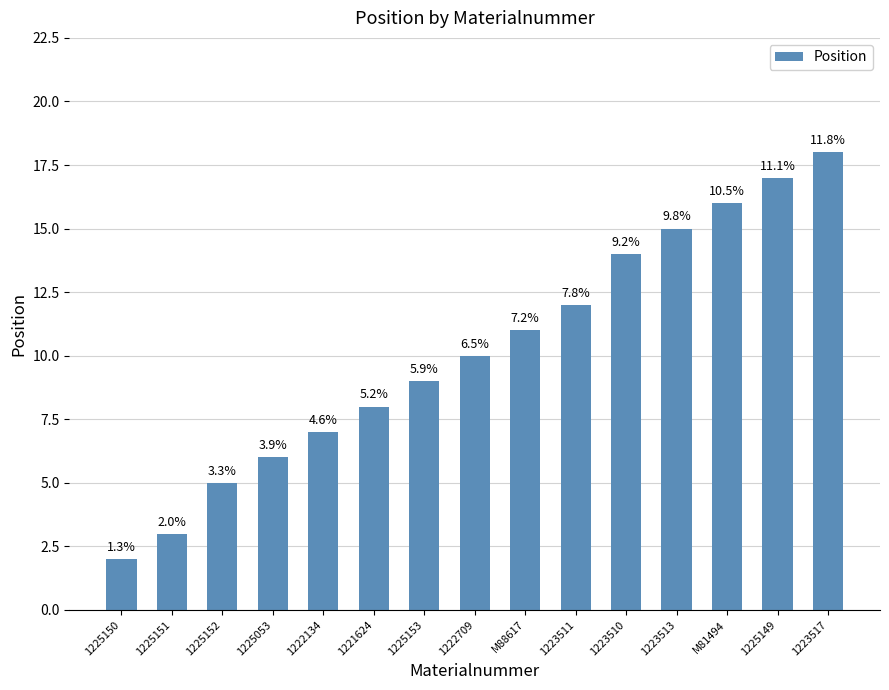

Does the chart contain any negative values?

No